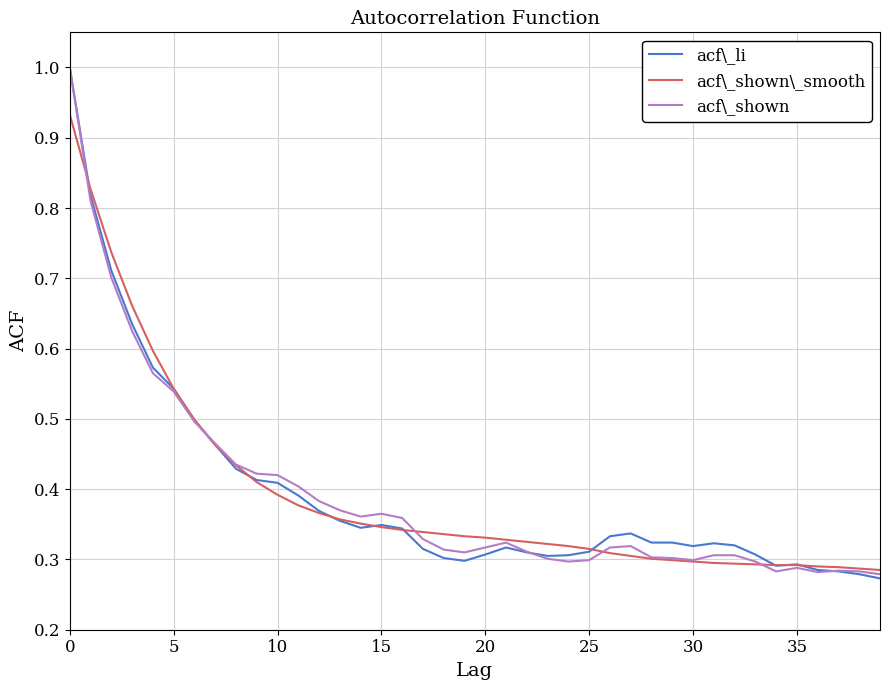

What are all the series names shown in the legend?

acf\_li, acf\_shown\_smooth, acf\_shown